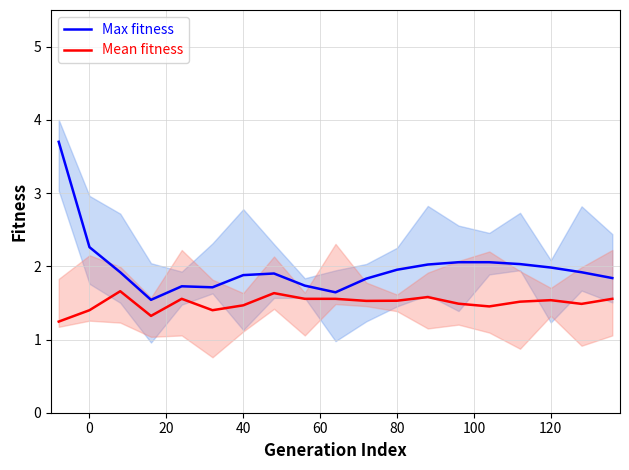

What is the maximum value for Mean fitness?

1.7